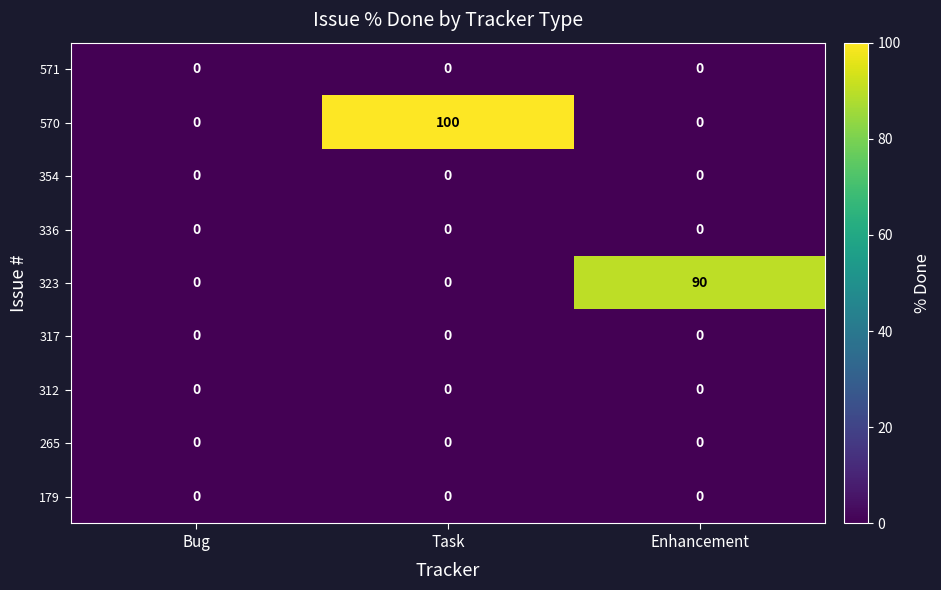

Reading left to right, what are all the values shown in this chart?

571: Bug=0	Task=0	Enhancement=0
570: Bug=0	Task=100	Enhancement=0
354: Bug=0	Task=0	Enhancement=0
336: Bug=0	Task=0	Enhancement=0
323: Bug=0	Task=0	Enhancement=90
317: Bug=0	Task=0	Enhancement=0
312: Bug=0	Task=0	Enhancement=0
265: Bug=0	Task=0	Enhancement=0
179: Bug=0	Task=0	Enhancement=0